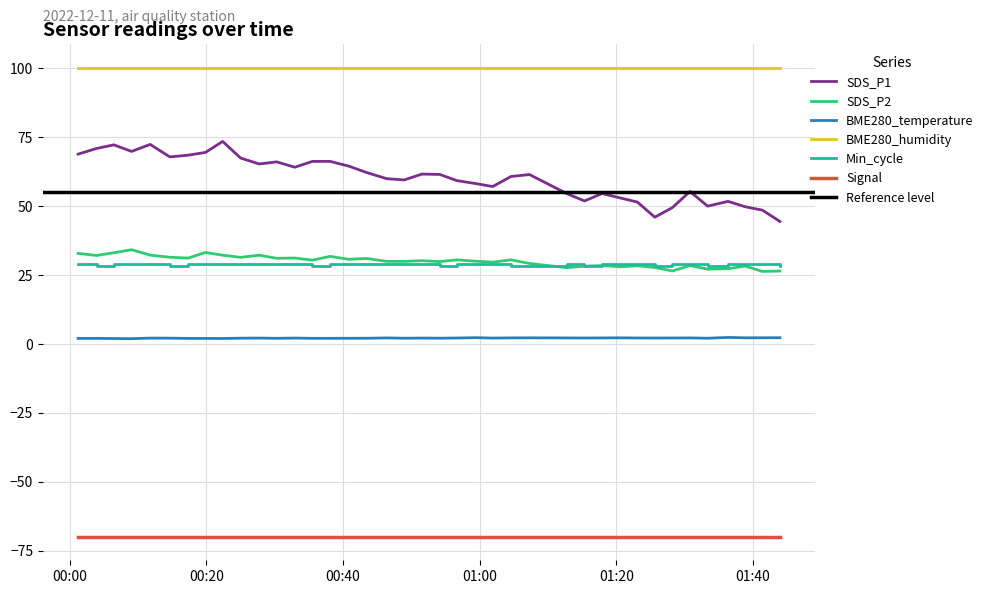

True or false: SDS_P1 and BME280_humidity cross at least once.

False